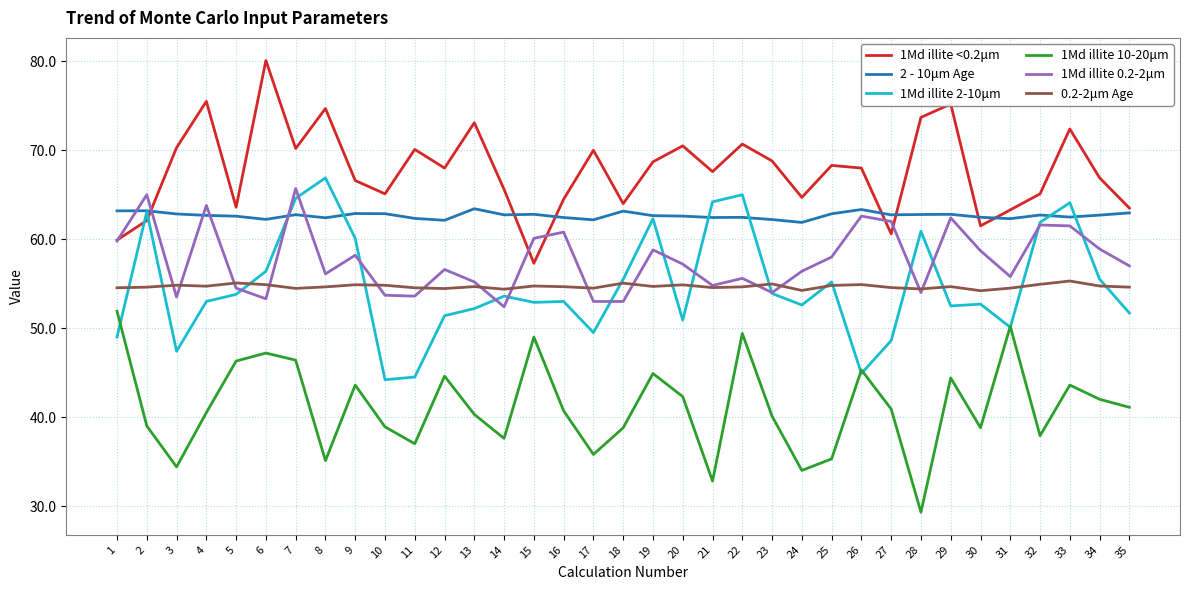

What is the average value of the 1Md illite 2-10μm series?

54.8